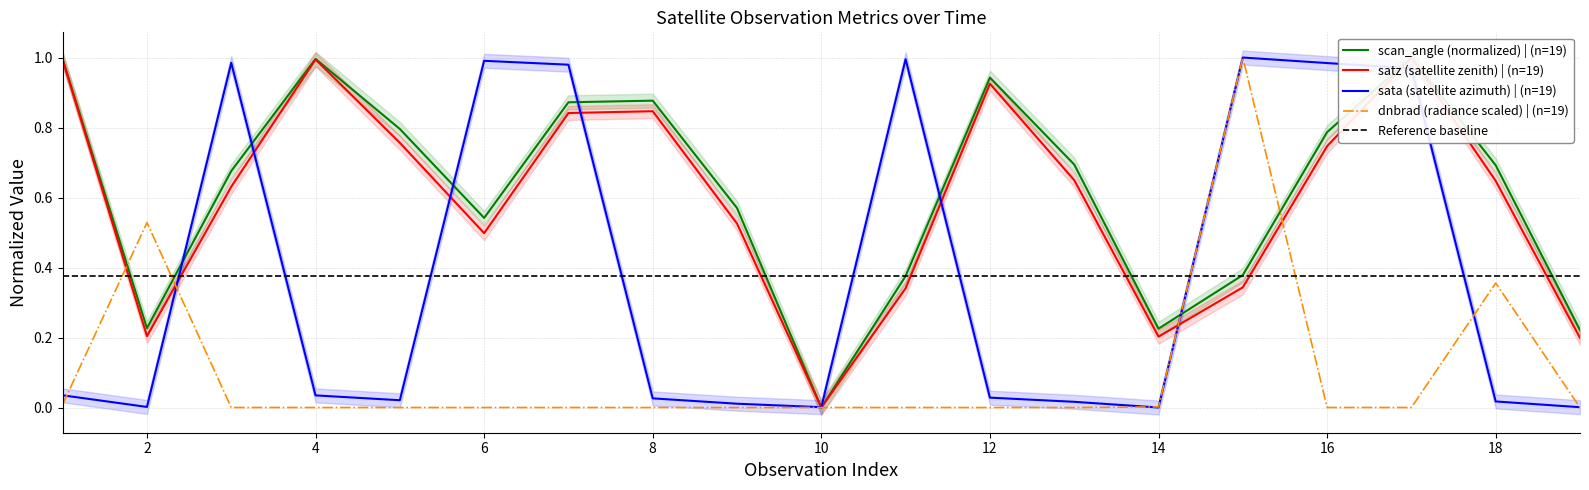

Which series has the largest total across all categories?

scan_angle